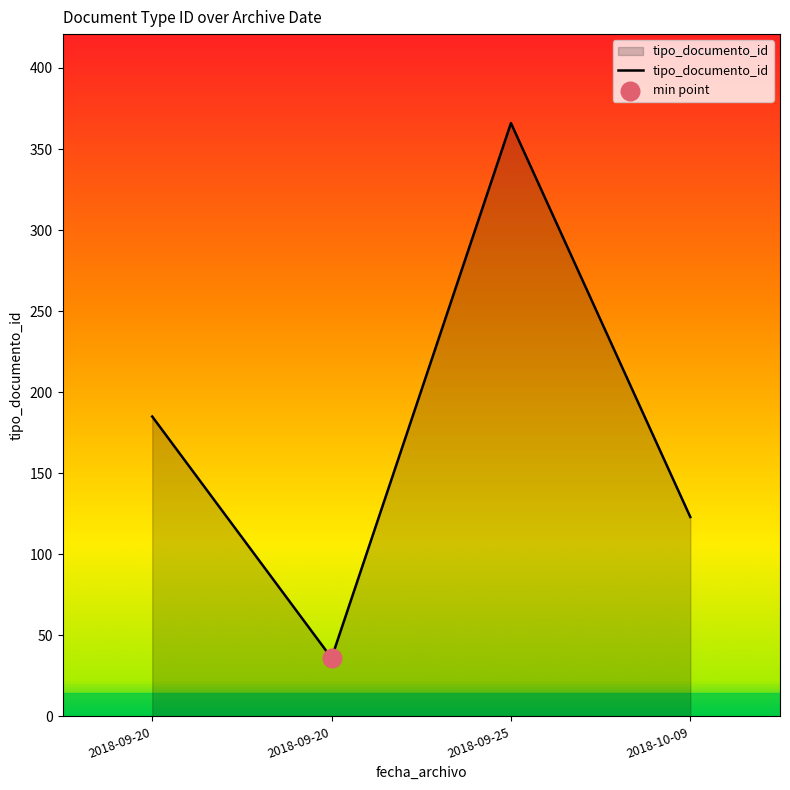

Approximately how many times larger is the value at 2018-10-09 compared to 2018-09-20?

3.4